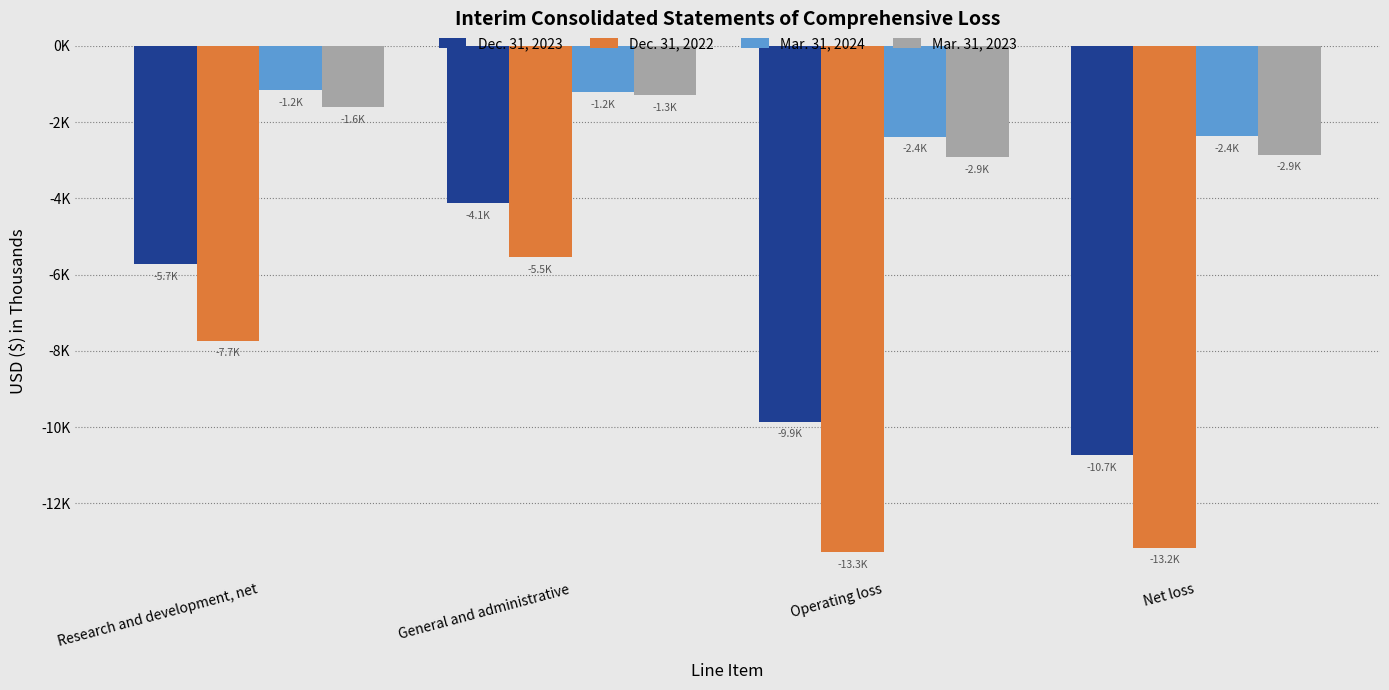

What is the label of the 1st bar from the right?

Net loss